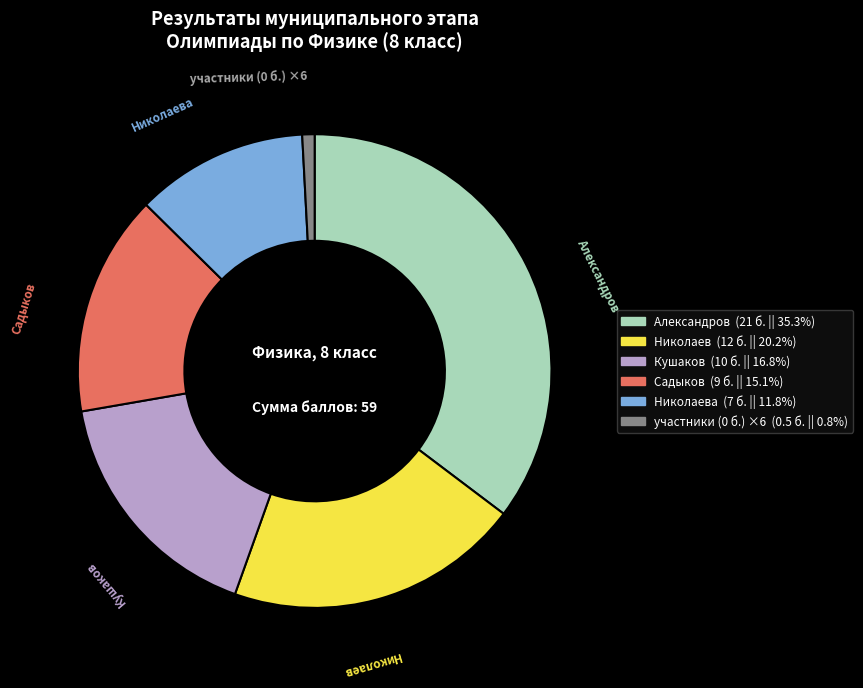

Does any single category account for the majority?

No